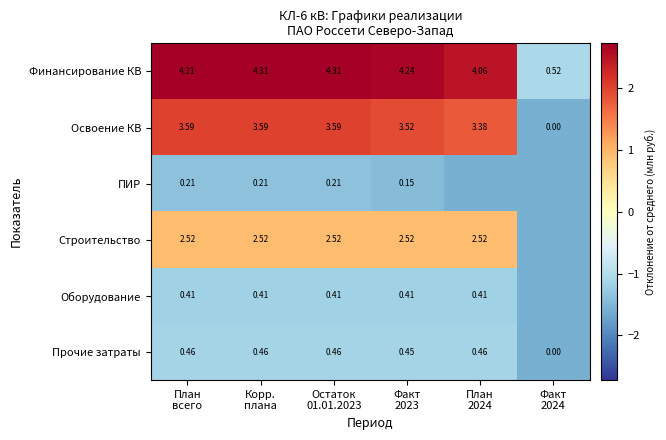

How many data points in Прочие затраты are above 0?

5